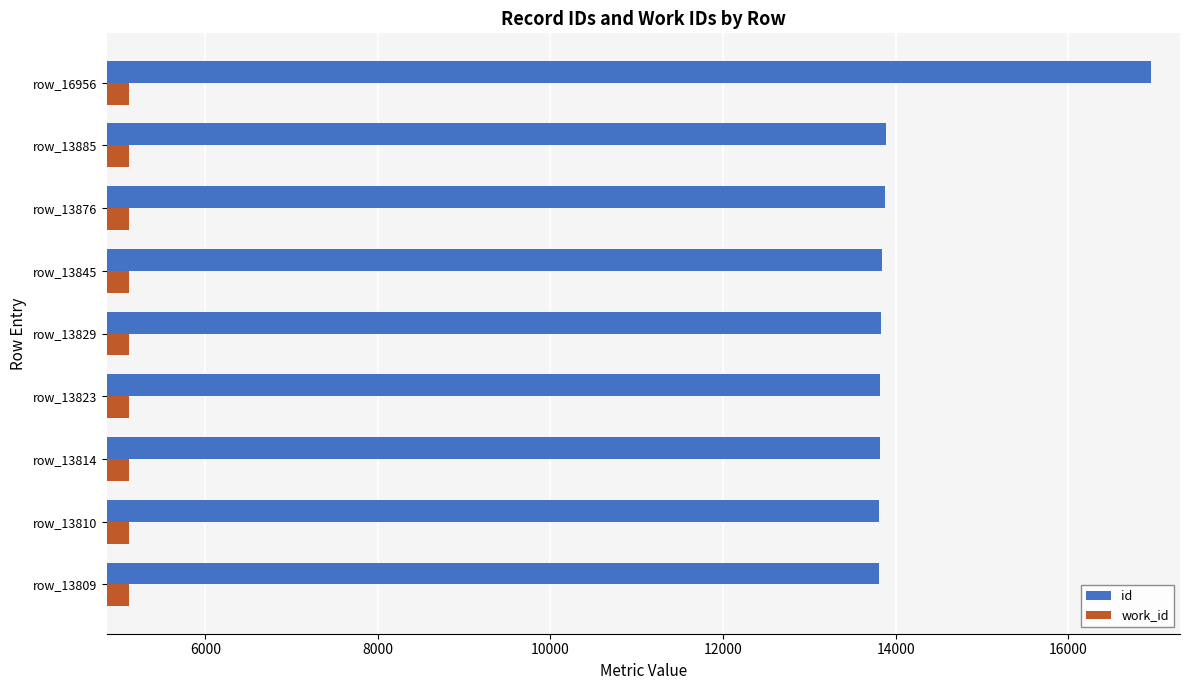

What is the lowest value of the work_id series?

5112